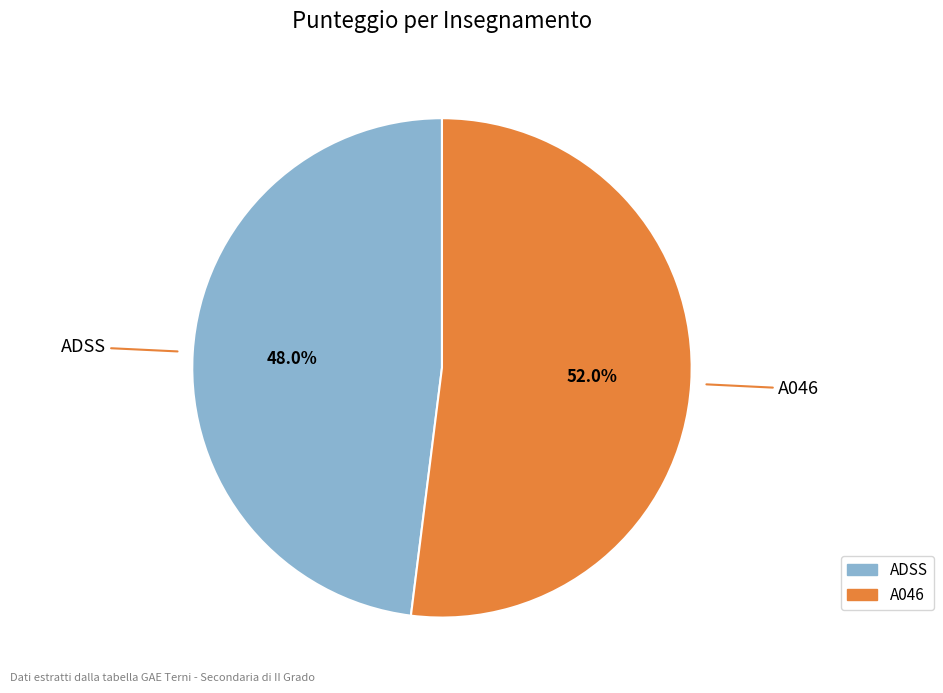

What portion of the pie excludes A046?

48.0%